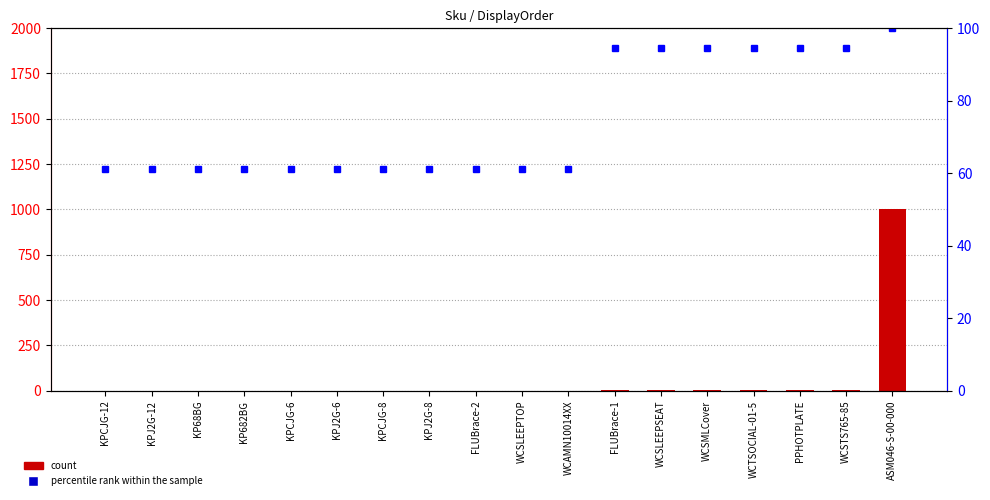

The value of DisplayOrder at KPJ2G-12 is 0.0. True or false?

True